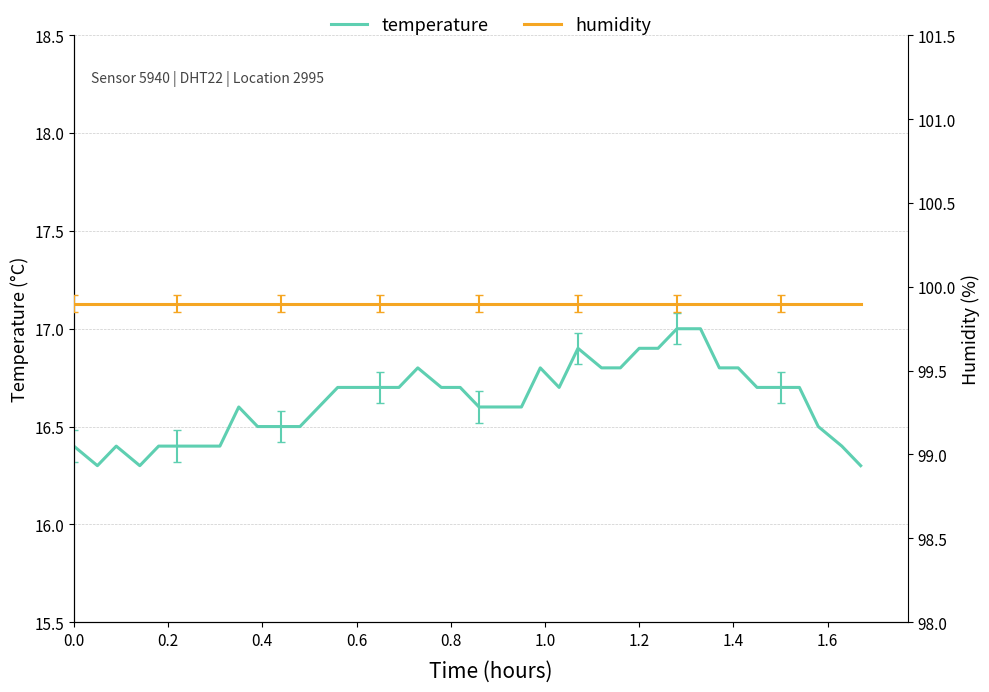

List the series in order of their peak value, lowest first.

temperature, humidity